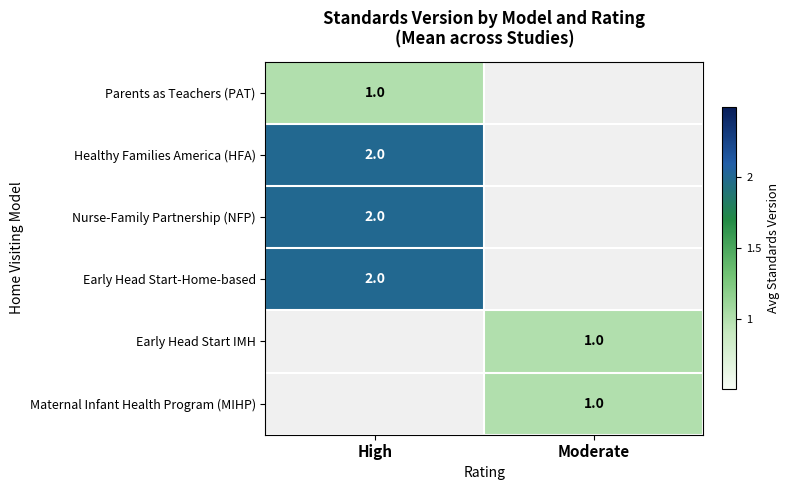

True or false: Parents as Teachers (PAT) has a value of 0 at High.

False